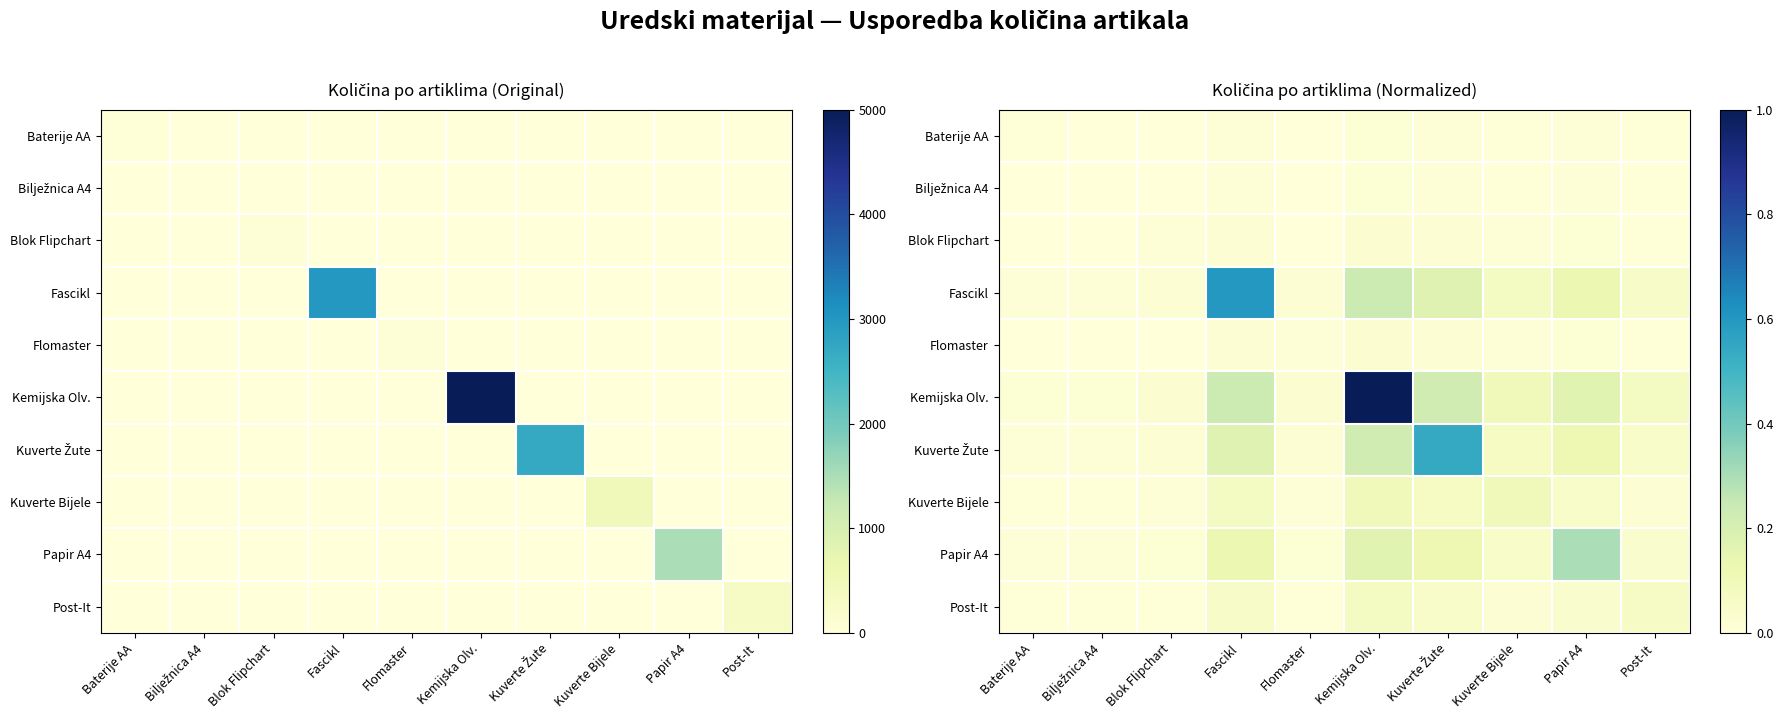

Between Blok Flipchart and Papir A4, which series saw the biggest shift?

Papir A4